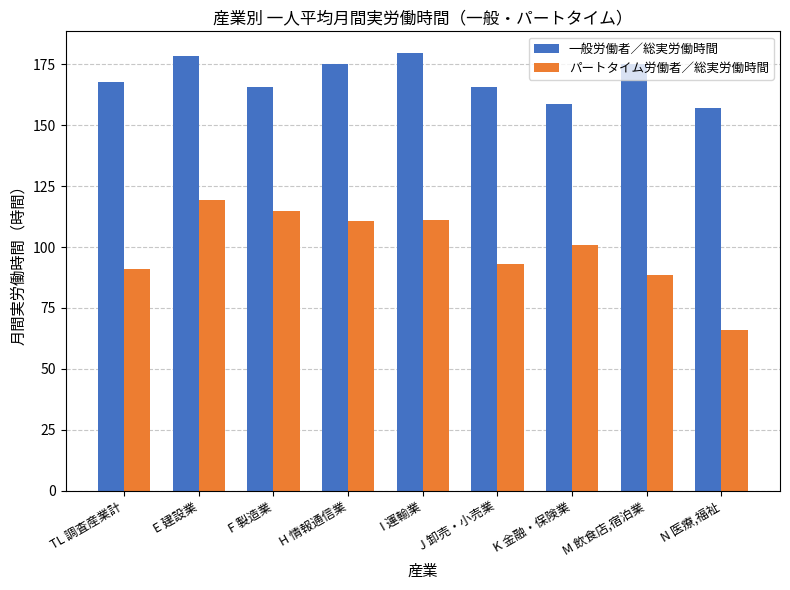

Are the bars horizontal?

No